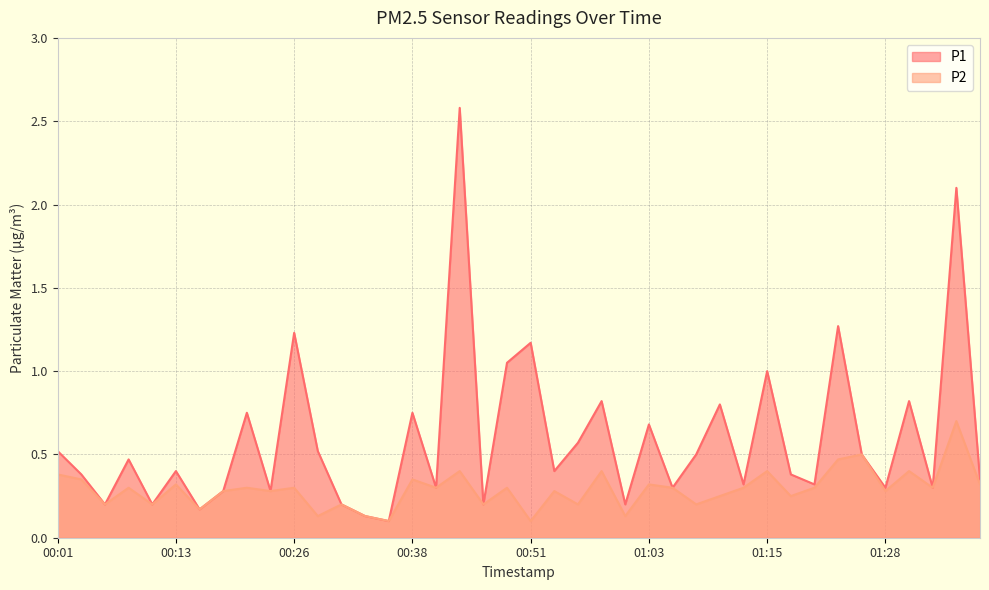

What are all the series names shown in the legend?

P1, P2